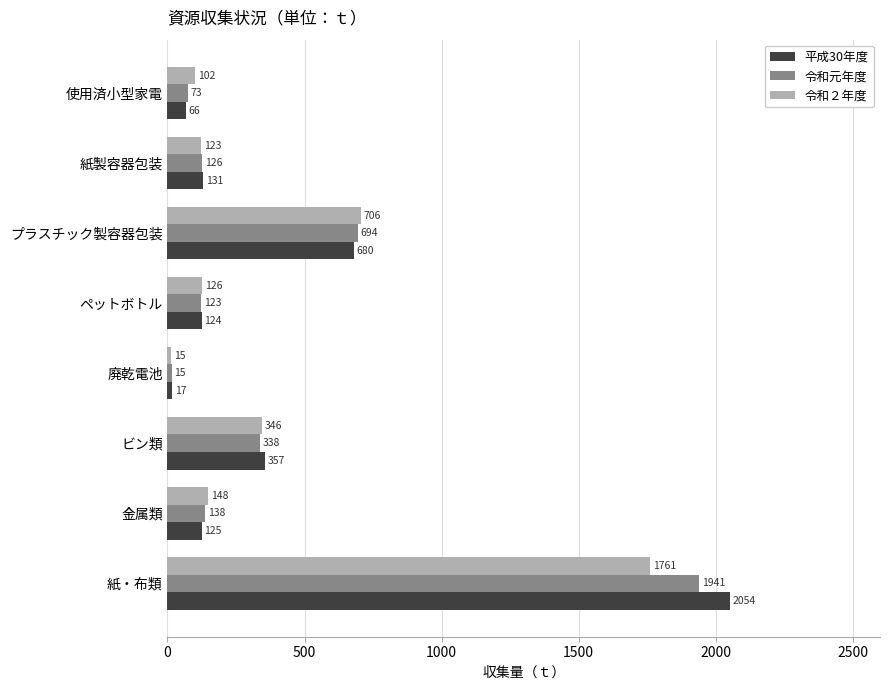

Which series has the largest range (max minus min)?

平成30年度